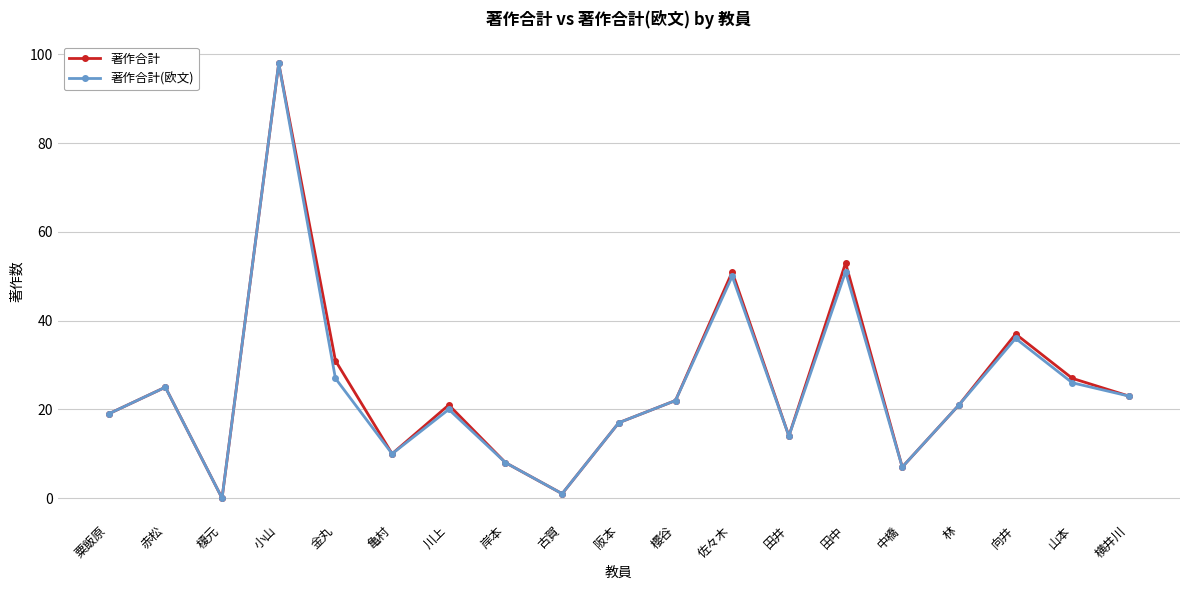

What are all the series names shown in the legend?

著作合計, 著作合計(欧文)